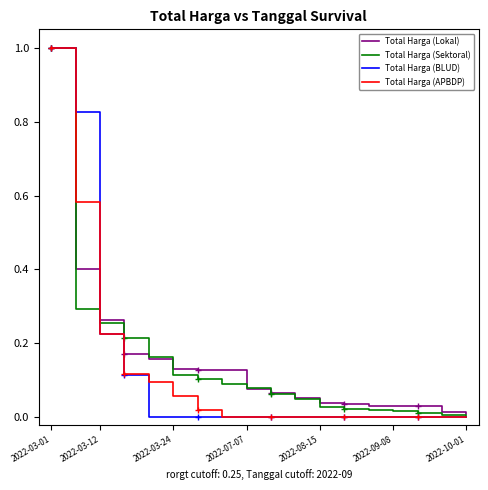

Which category has the highest value in the Total Harga (BLUD) series?

2022-03-01